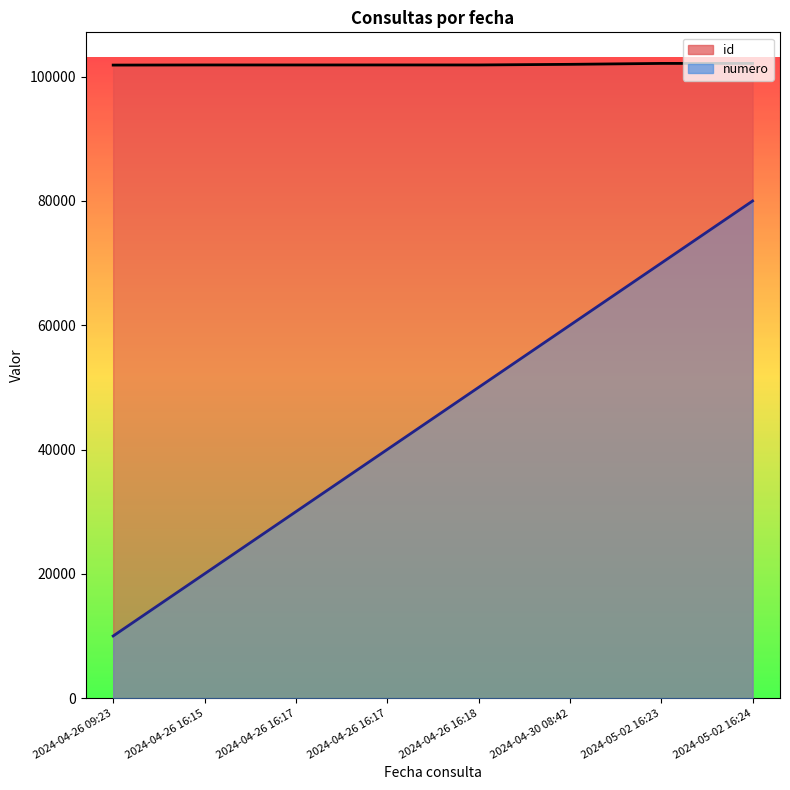

Reading right to left, what are all the values shown in this chart?

id: 102136	102135	101986	101885	101887	101884	101886	101866
numero: 80000	70000	60000	50000	40000	30000	20000	10000